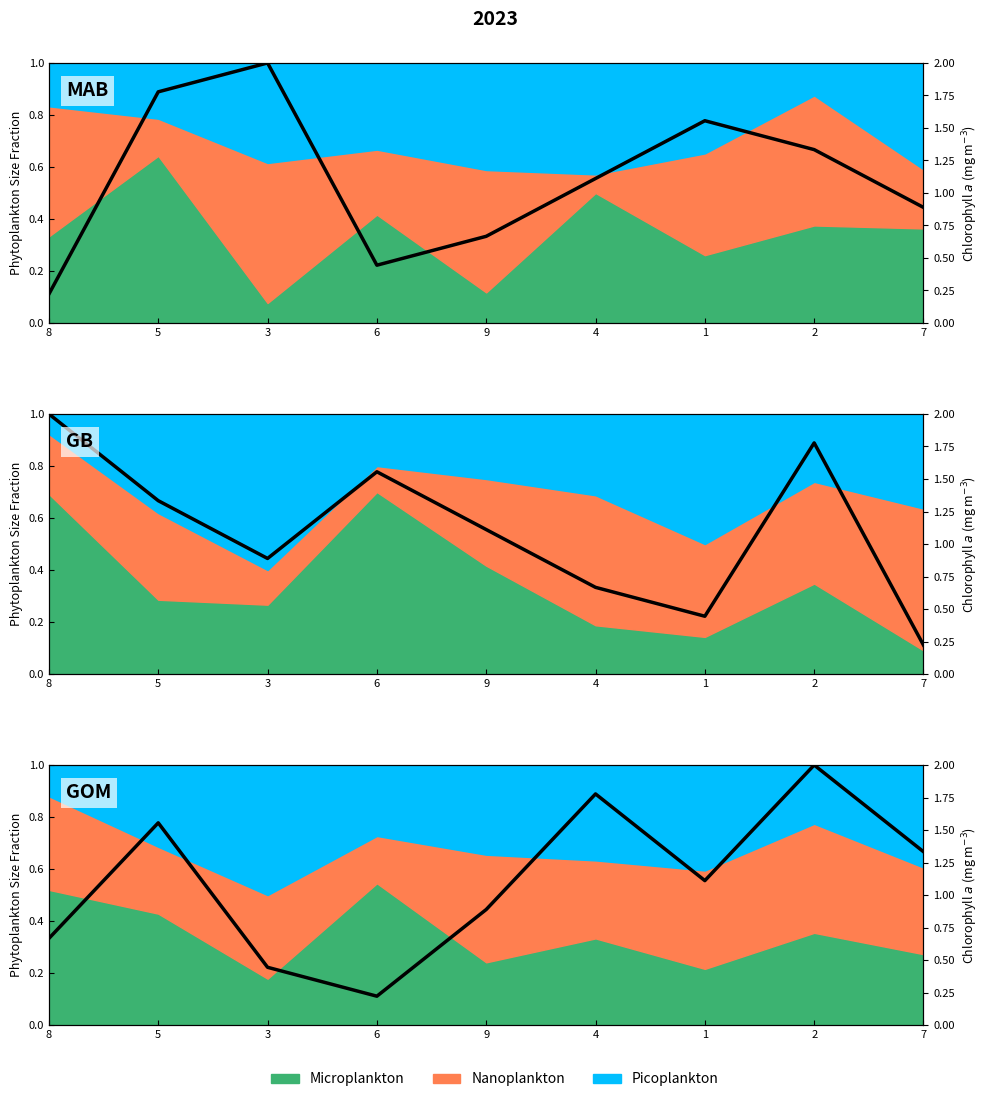

Count the number of data series in this chart.

3